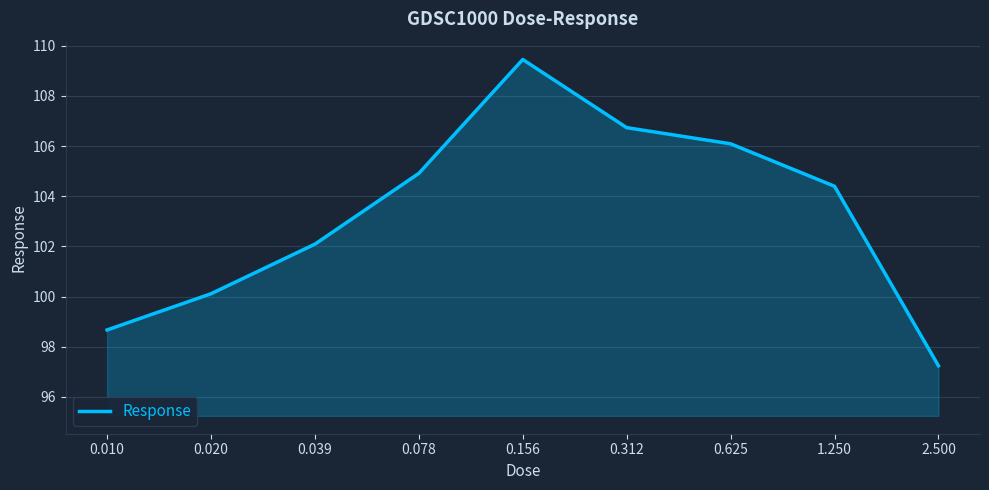

What is the greatest value displayed?

109.5